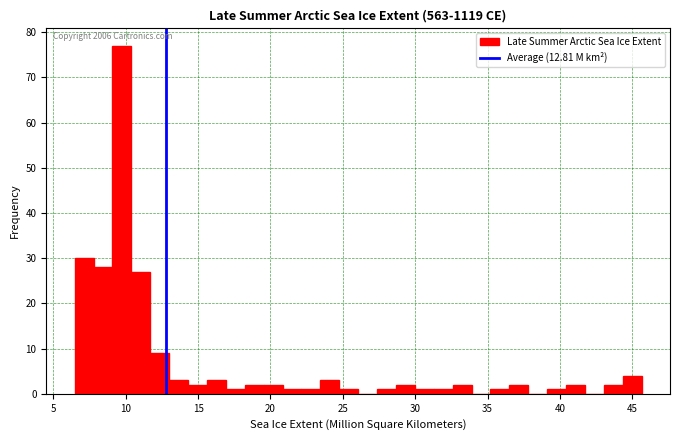

Read against the x-axis, roughly where is the centre of the tallest bar?

9.5